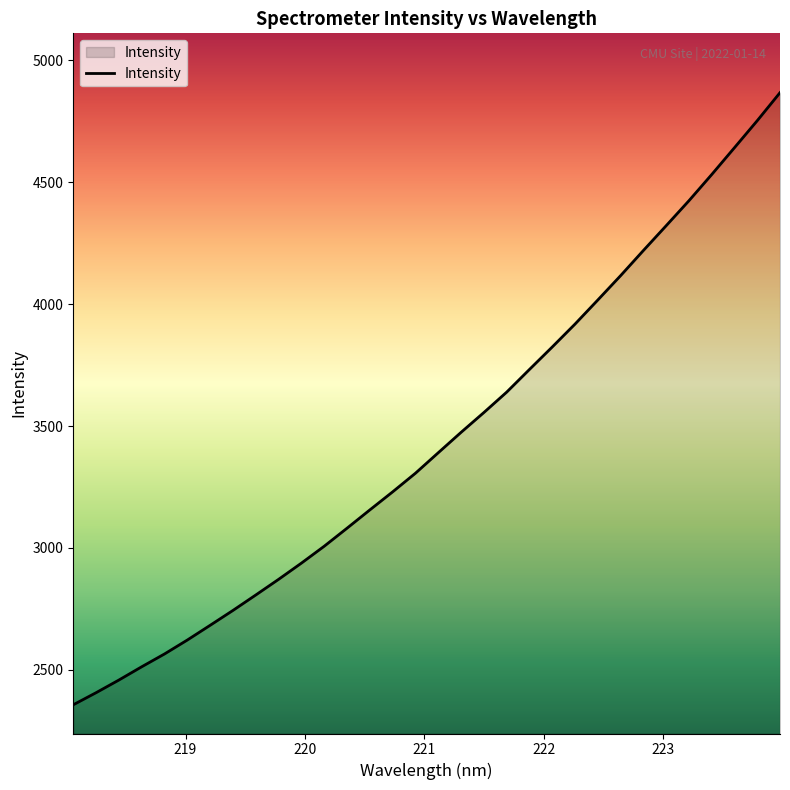

What is the maximum value shown in the chart?

4867.8